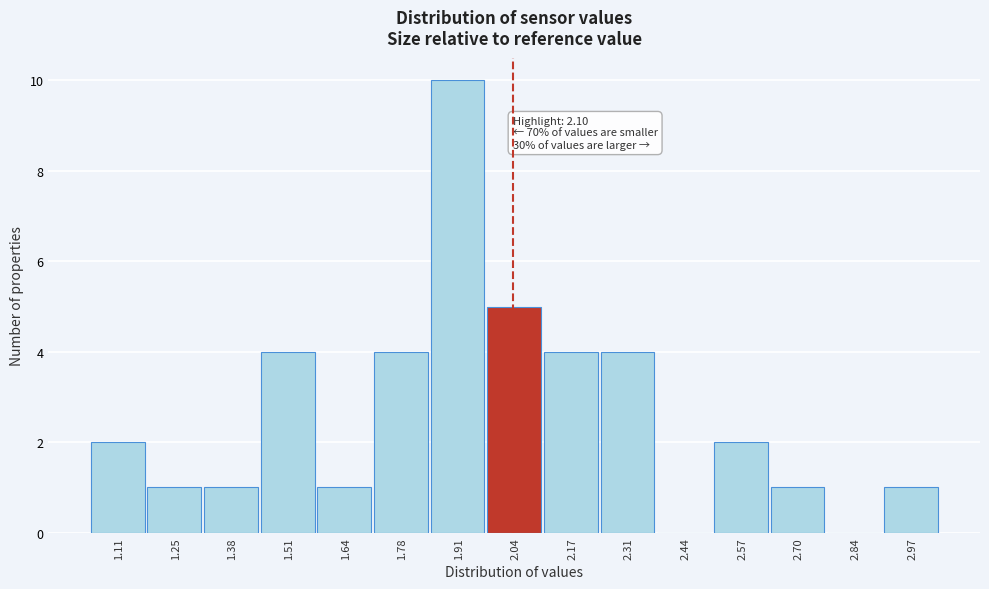

Reading right to left, list all the values displayed in this chart.

2.97=1	2.84=0	2.70=1	2.57=2	2.44=0	2.31=4	2.17=4	2.04=5	1.91=10	1.78=4	1.64=1	1.51=4	1.38=1	1.25=1	1.11=2